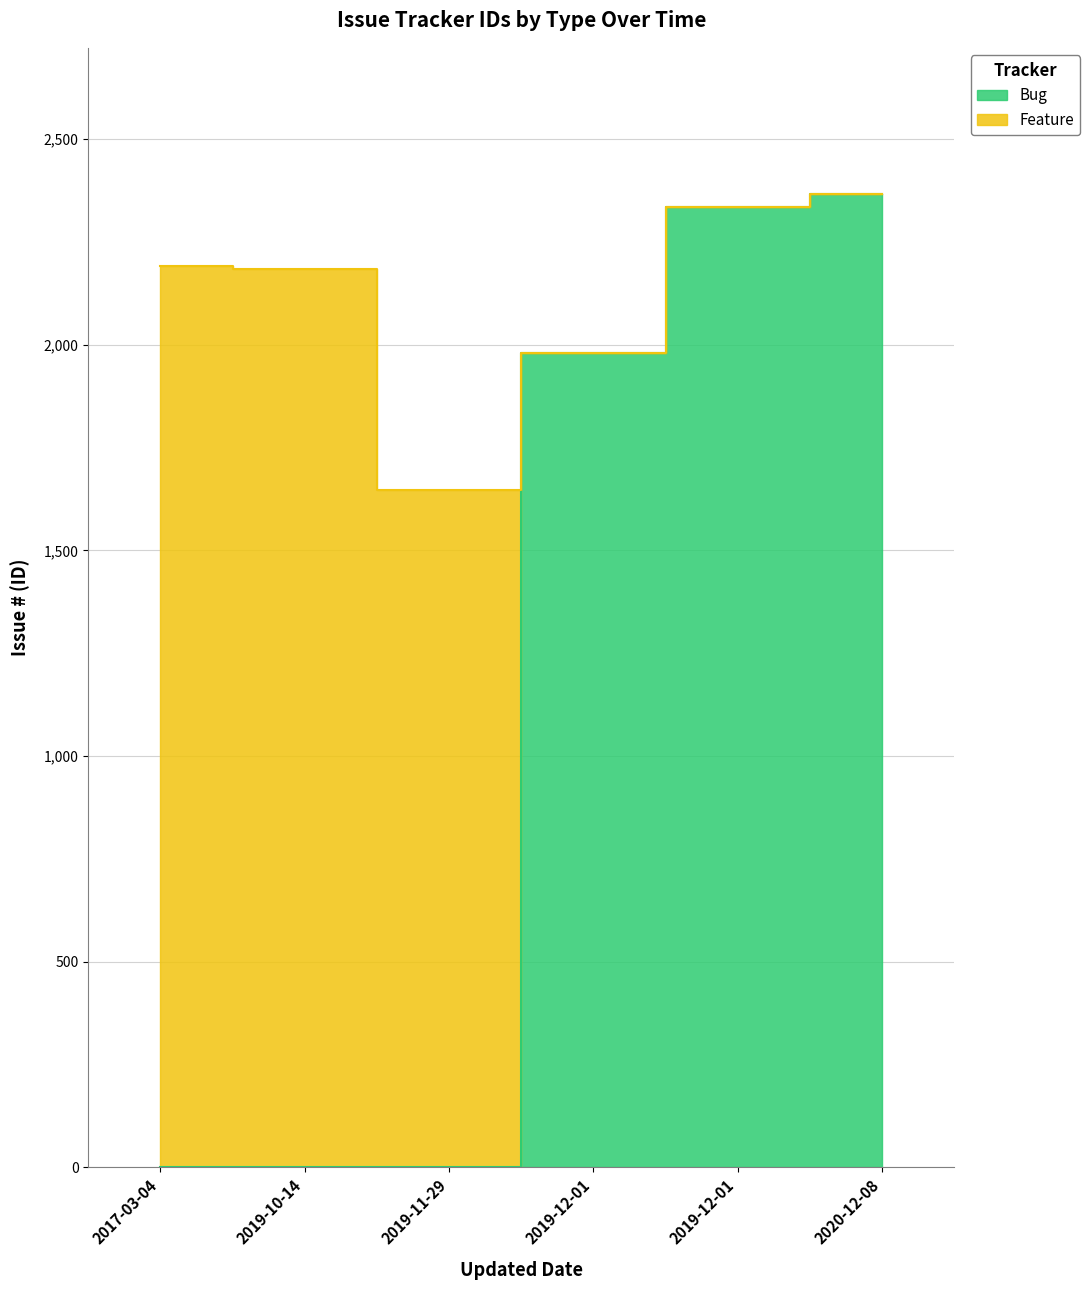

How many values are above zero?

3